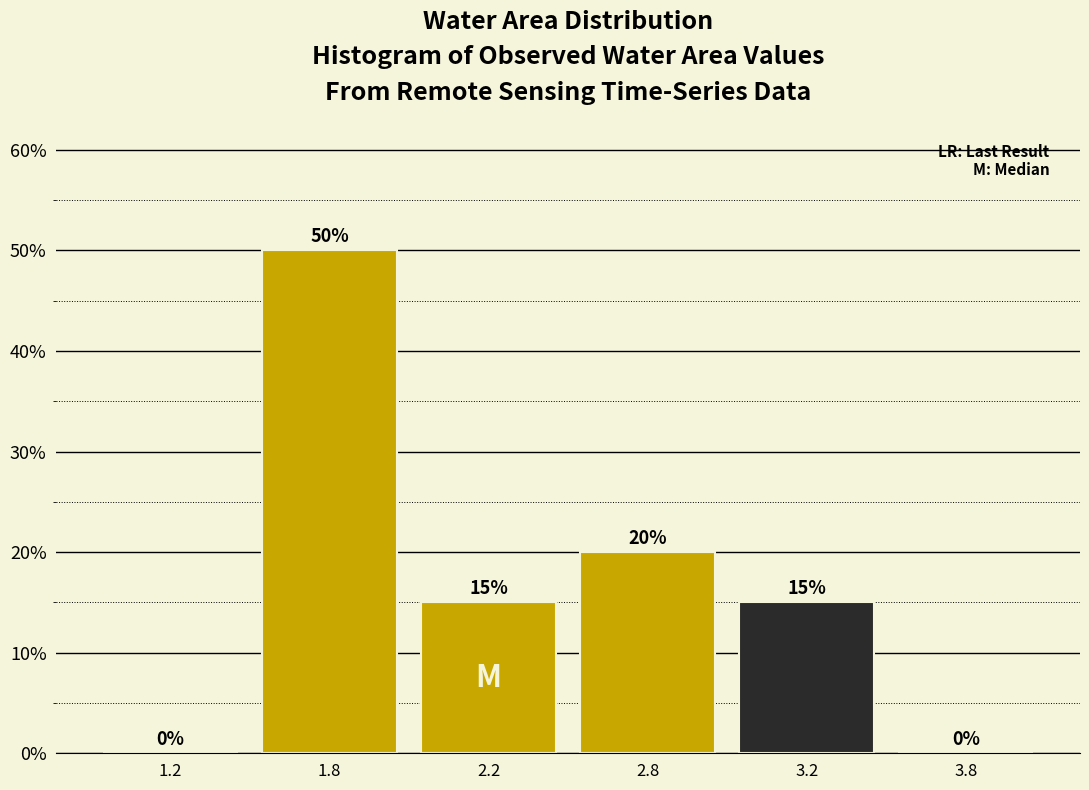

Reading left to right, what are all the values shown in this chart?

1.2=0	1.8=50	2.2=15	2.8=20	3.2=15	3.8=0